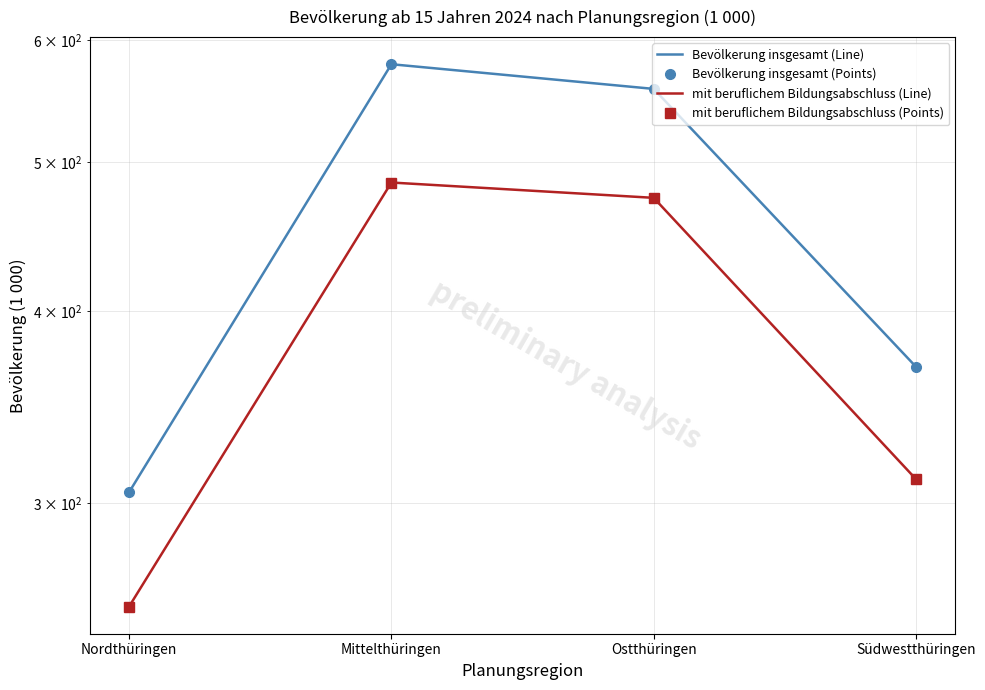

True or false: mit beruflichem Bildungsabschluss (Line) and Bevölkerung insgesamt (Points) intersect in this chart.

False